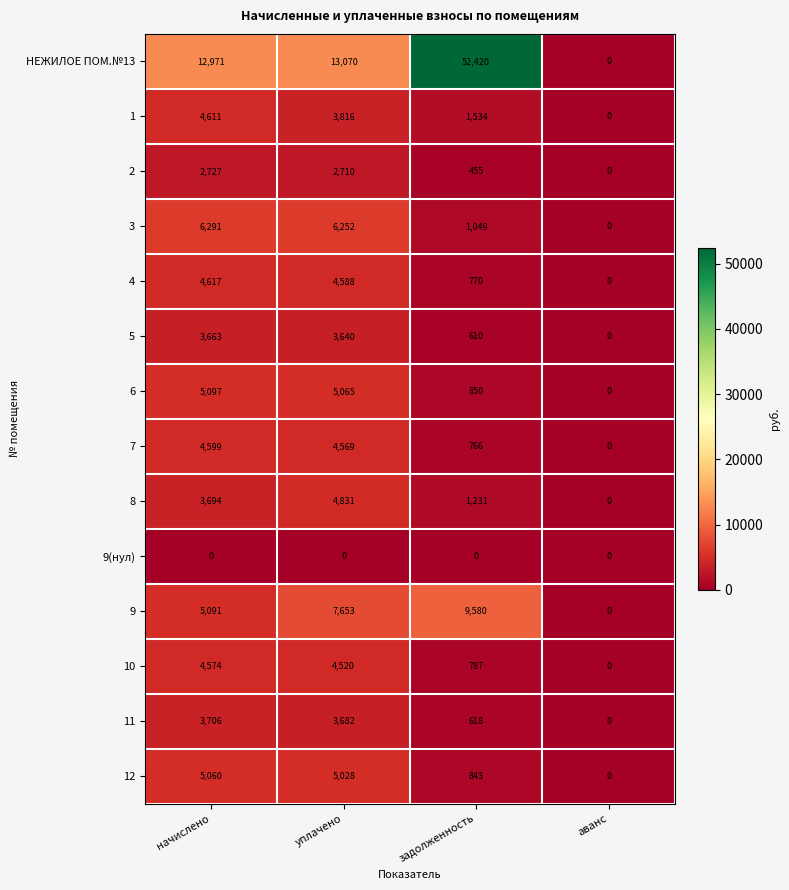

List the series in order of their peak value, lowest first.

9(нул), 2, 5, 11, 10, 7, 1, 4, 8, 12, 6, 3, 9, НЕЖИЛОЕ ПОМ.№13